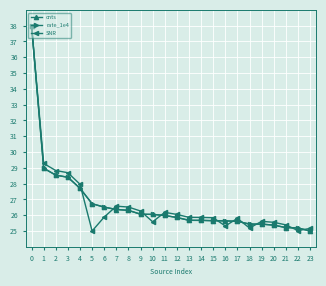

What is the value of the rate_1e4 point at the 21st from the left?

25.4